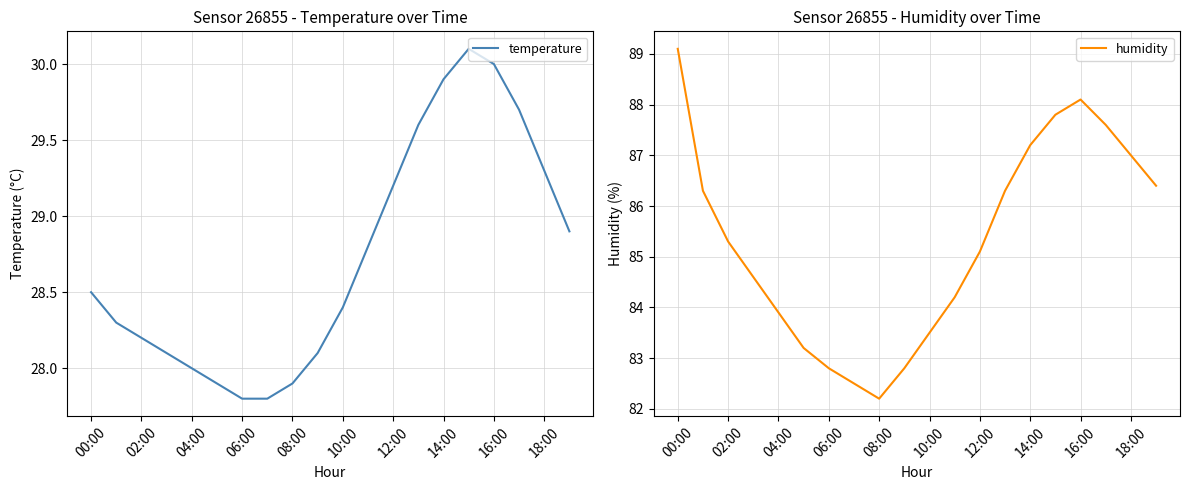

What is the sum of all temperature values?

574.5